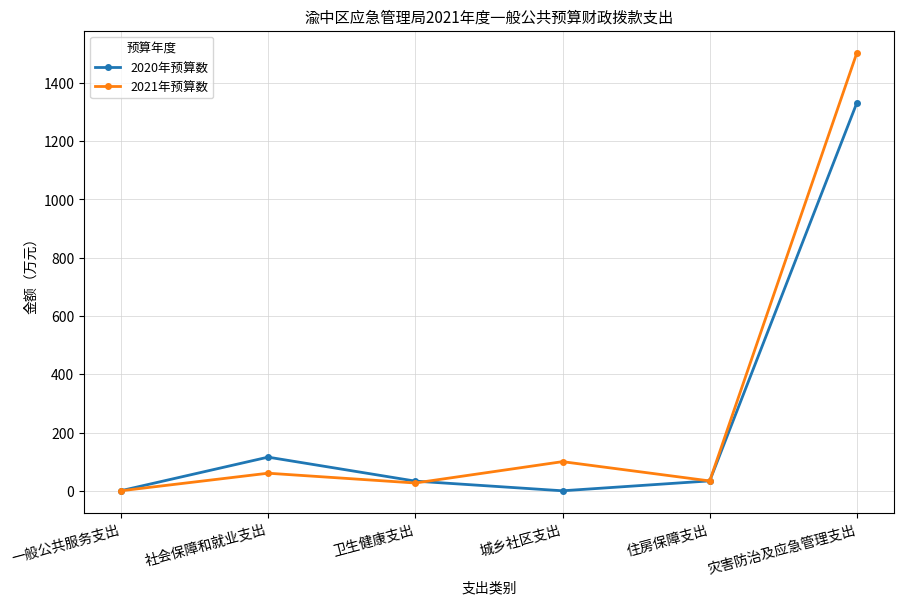

What is the total value across all series at 卫生健康支出?

59.9